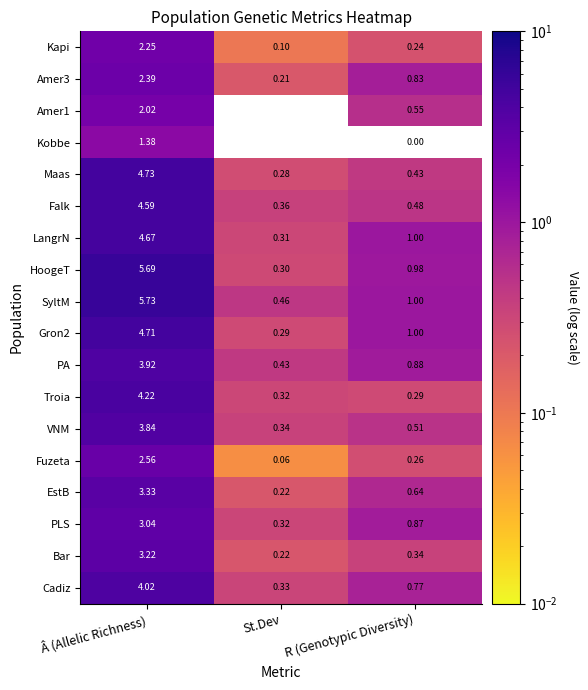

List the labels in order of VNM value, largest first.

Â (Allelic Richness), R (Genotypic Diversity), St.Dev